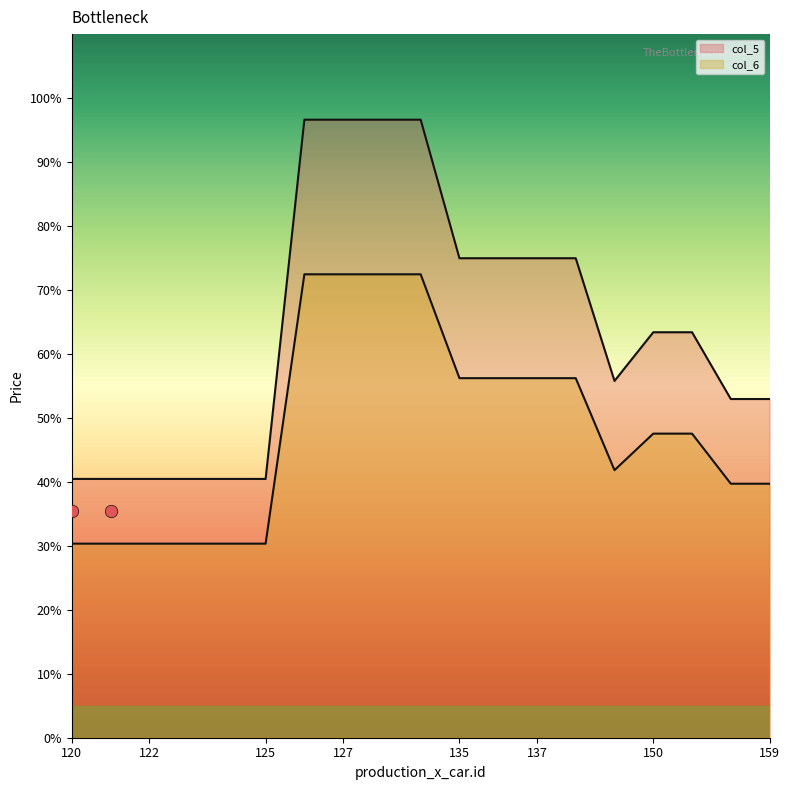

At how many categories does at least one series exceed 55?

11